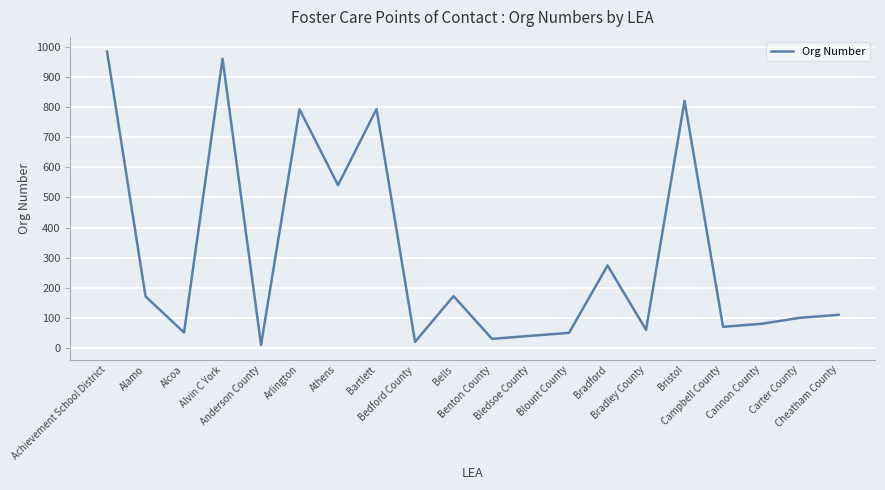

What is the average value?

307